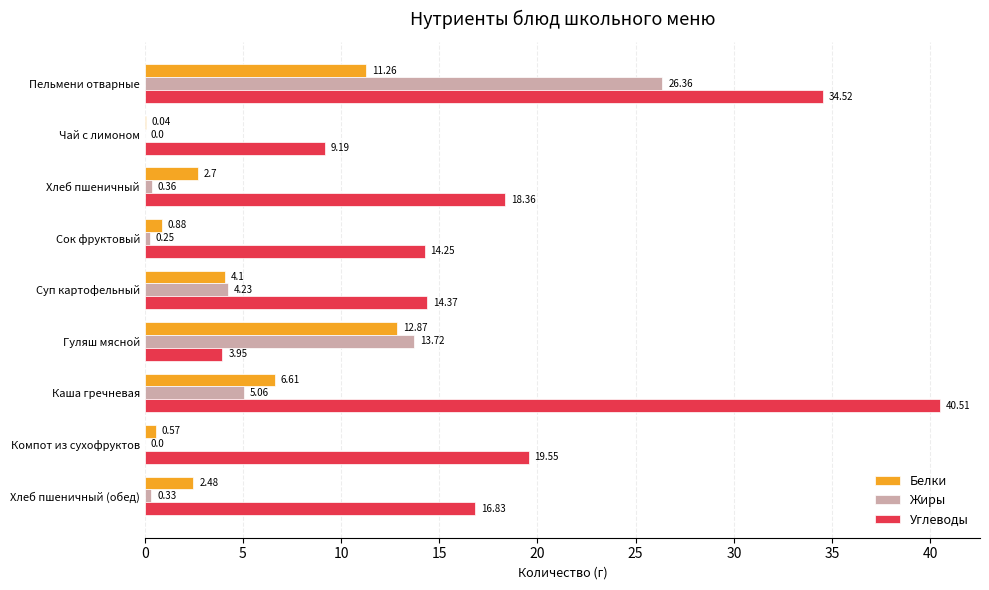

At which category does the chart reach its peak across all series?

Каша гречневая